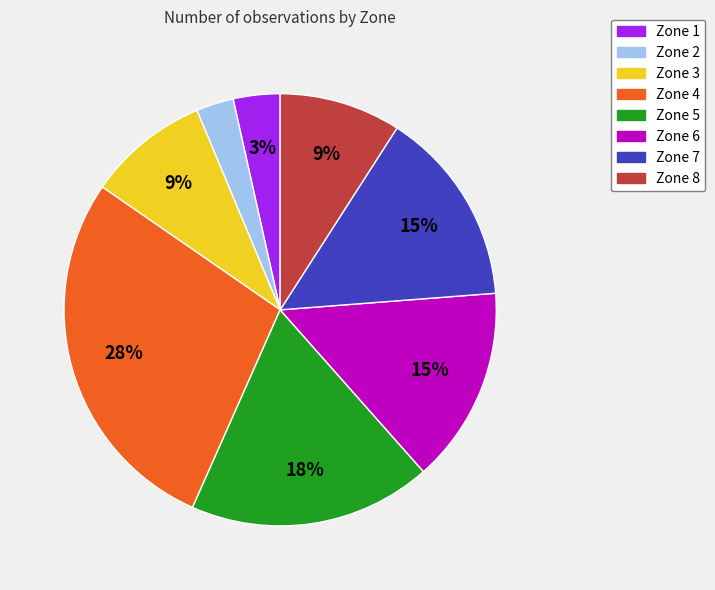

What percentage is the Zone 5 slice, to the nearest percent?

18%